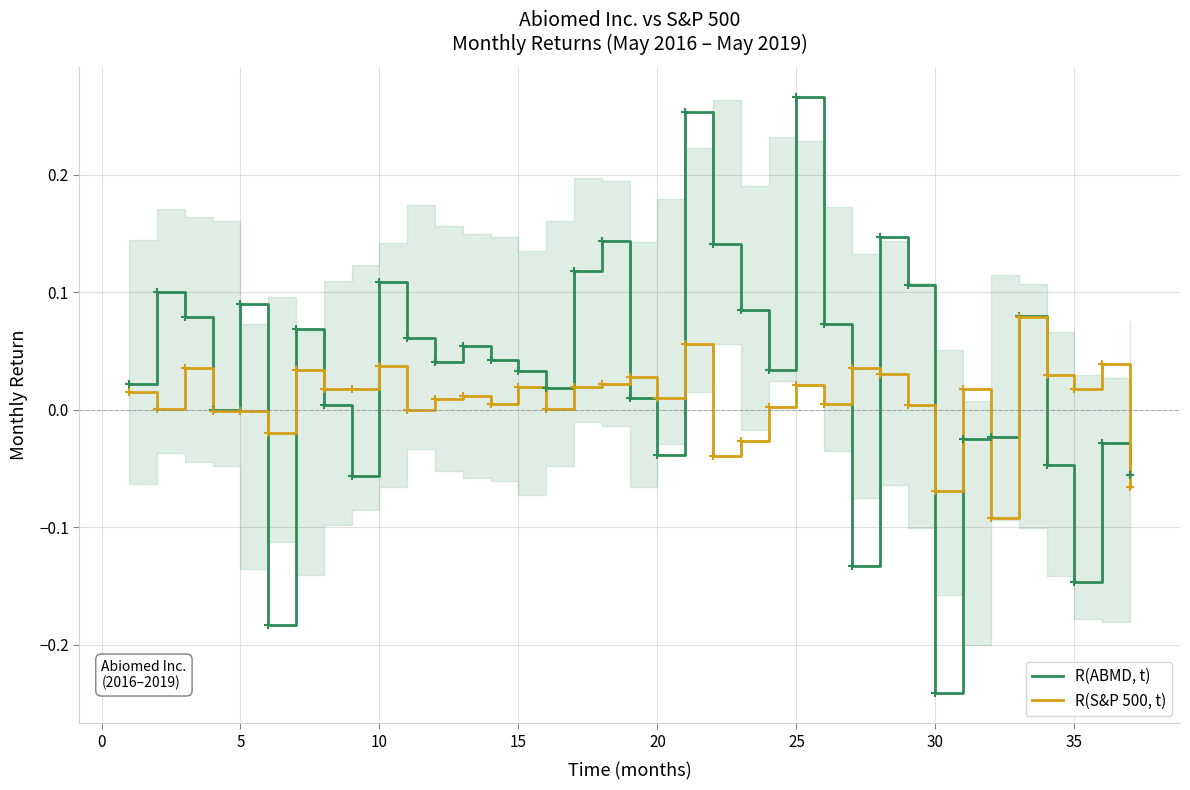

Which series has the largest total across all categories?

R(ABMD, t)